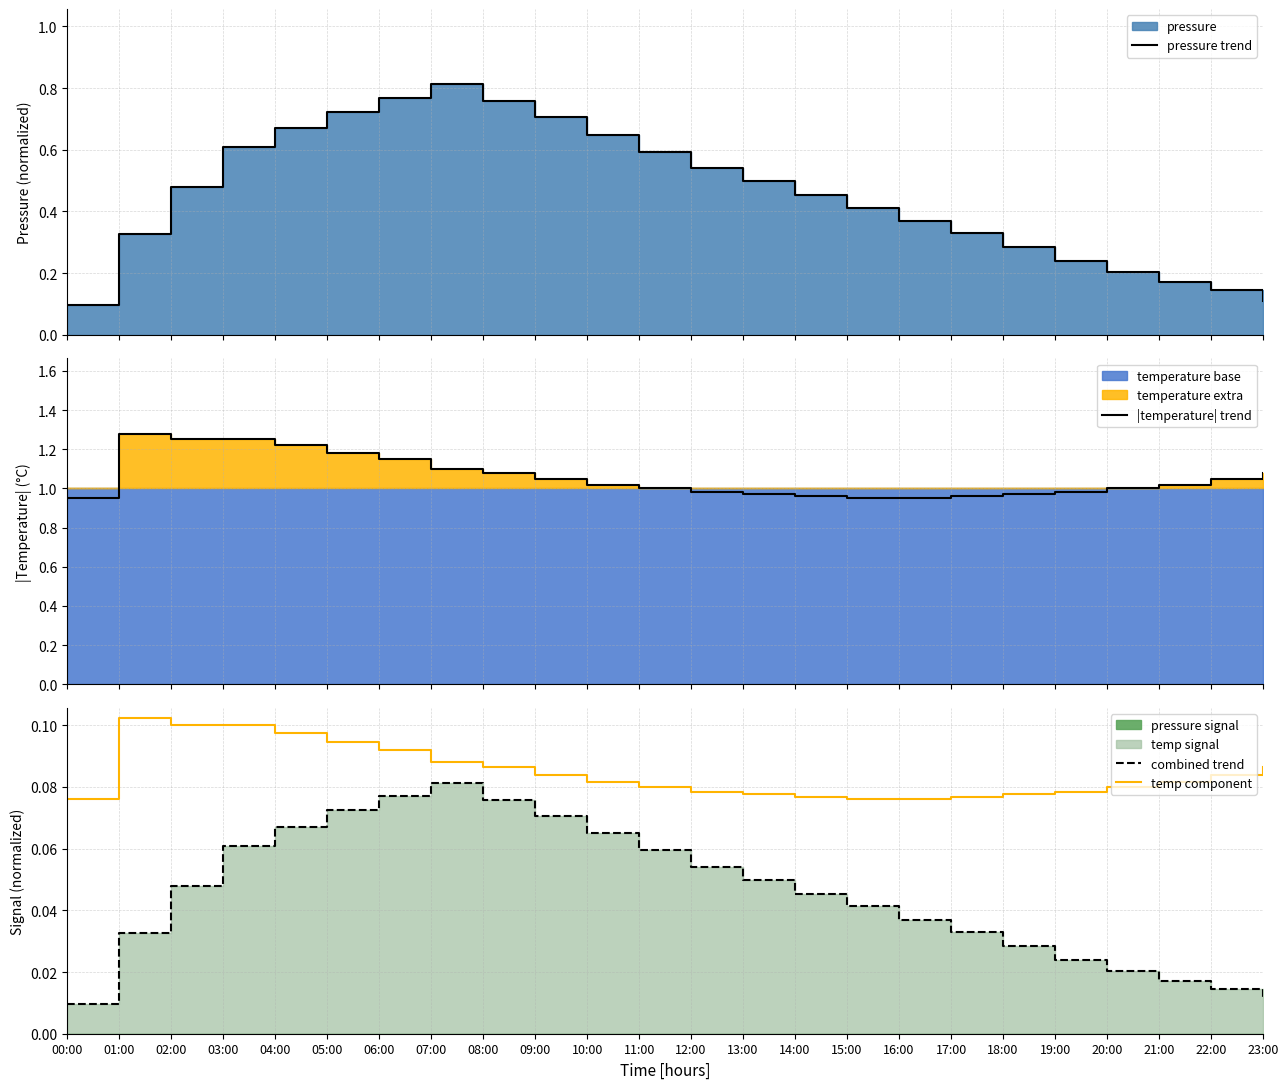

Between 04:00 and 06:00, which series saw the biggest shift?

pressure trend